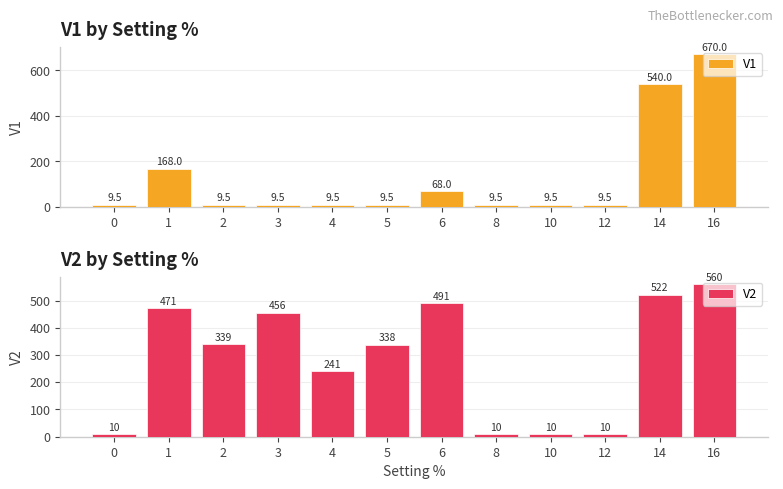

List the labels in order of V1 value, smallest first.

0, 2, 3, 4, 5, 8, 10, 12, 6, 1, 14, 16